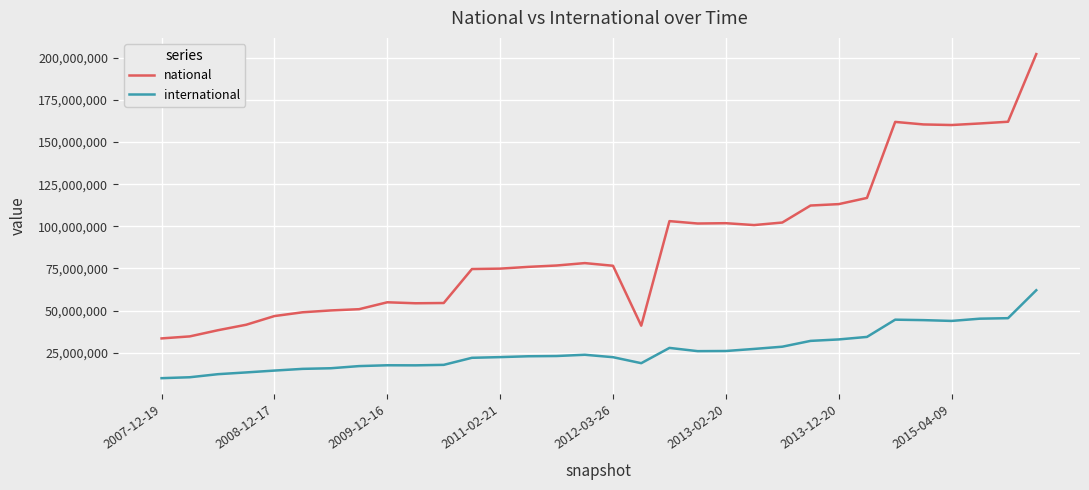

True or false: international and national cross at least once.

False